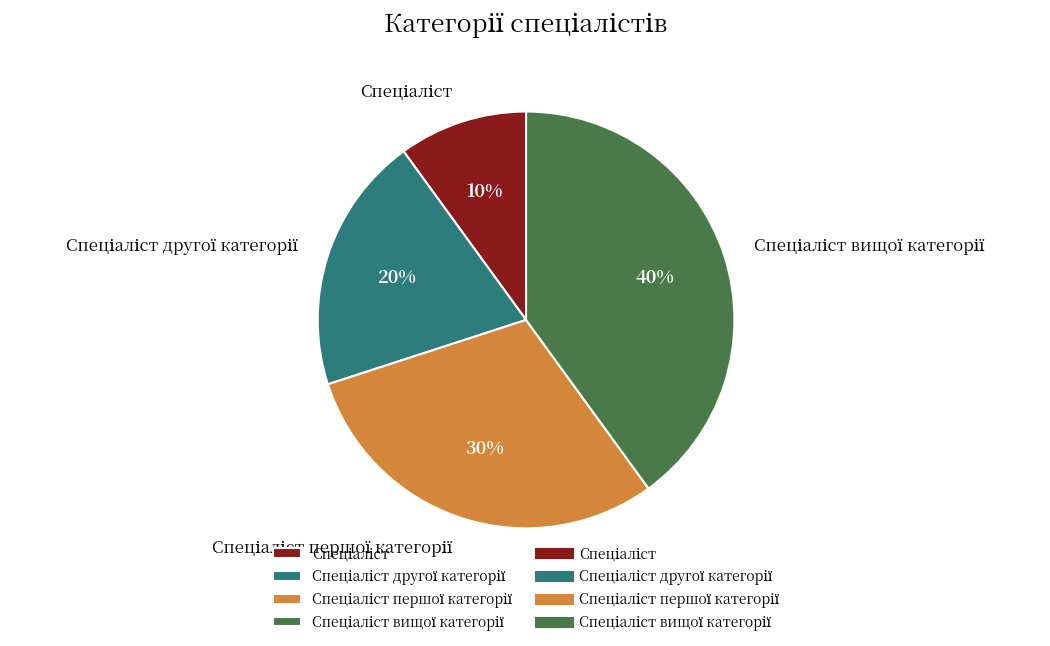

To the nearest percent, what is the average slice percentage?

25%